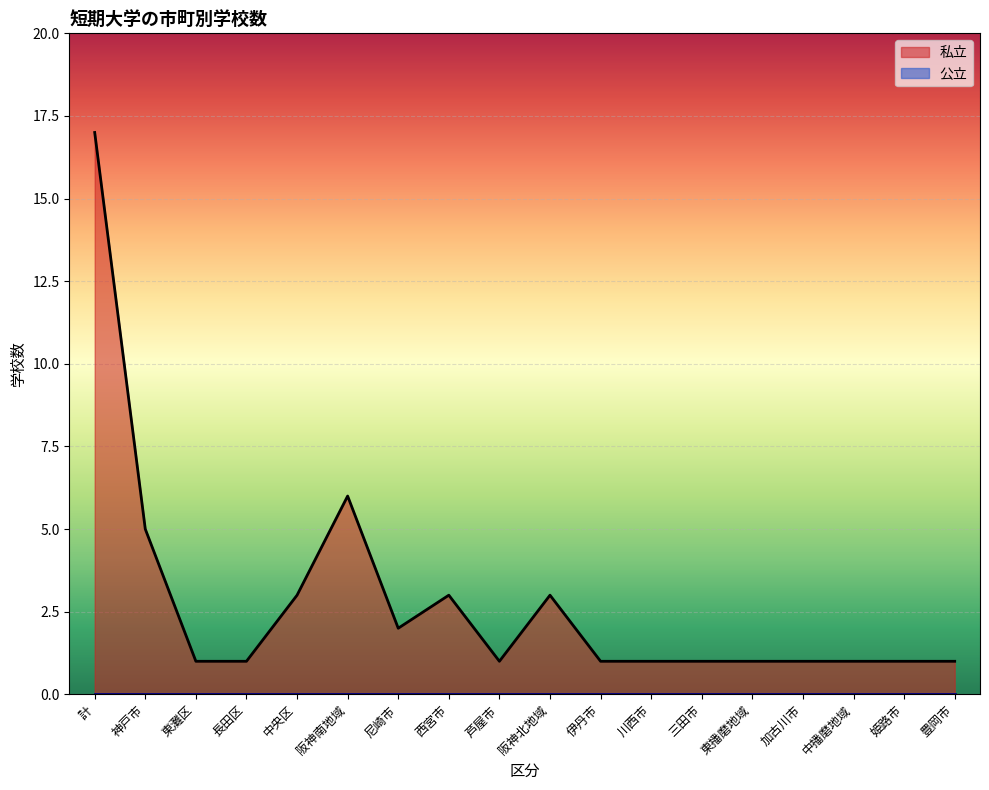

What is the label of the 16th point from the left?

中播磨地域